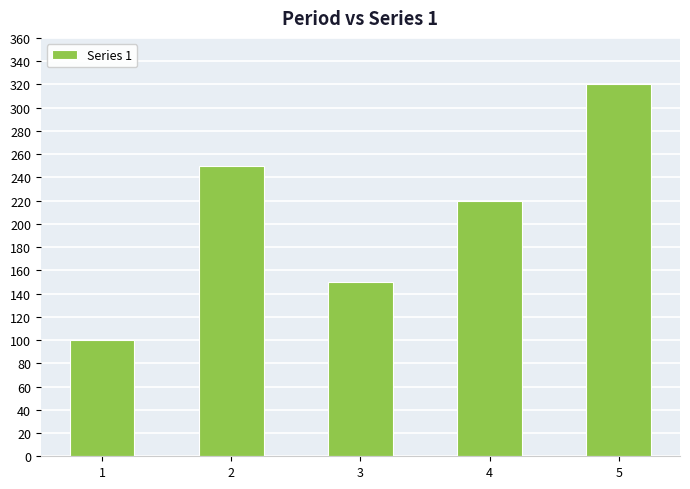

What is the difference between the maximum and minimum values?

220